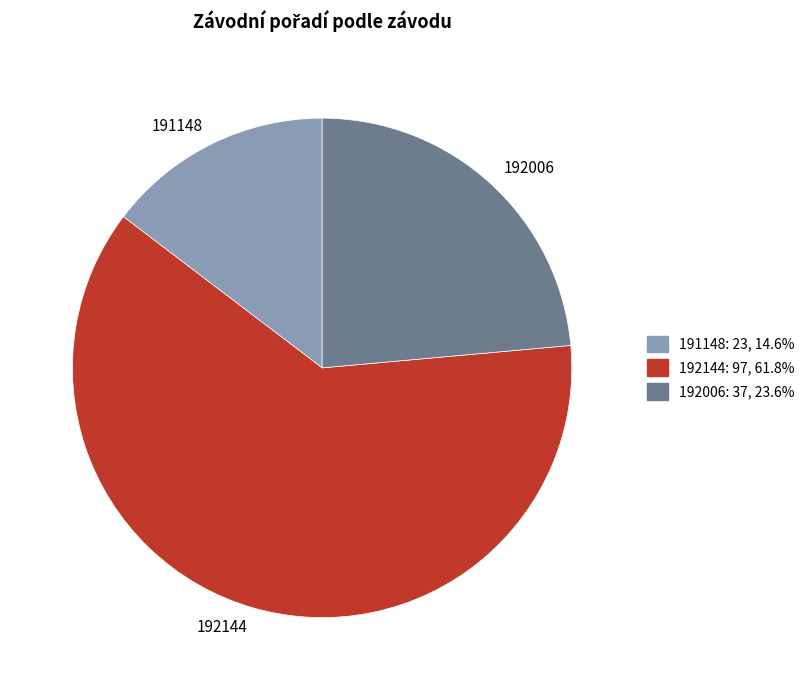

Which category has the smallest portion of the pie?

191148